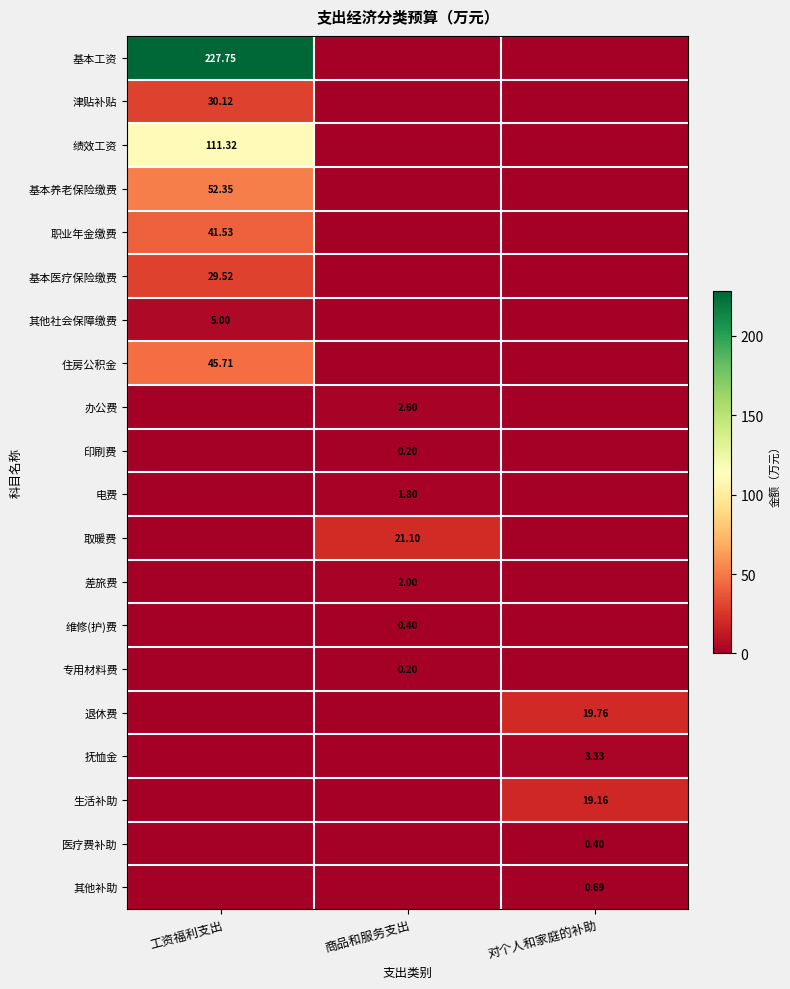

Is the value of 其他社会保障缴费 at 对个人和家庭的补助 greater than the value of 生活补助 at 对个人和家庭的补助?

No